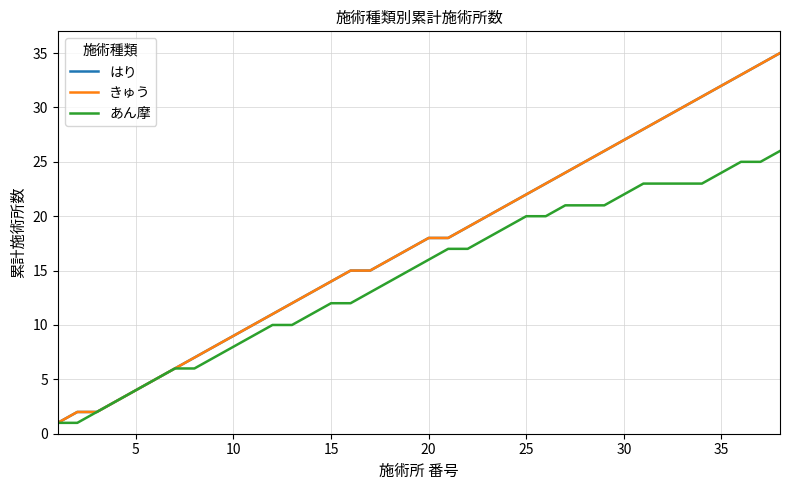

True or false: あん摩 and きゅう intersect in this chart.

False